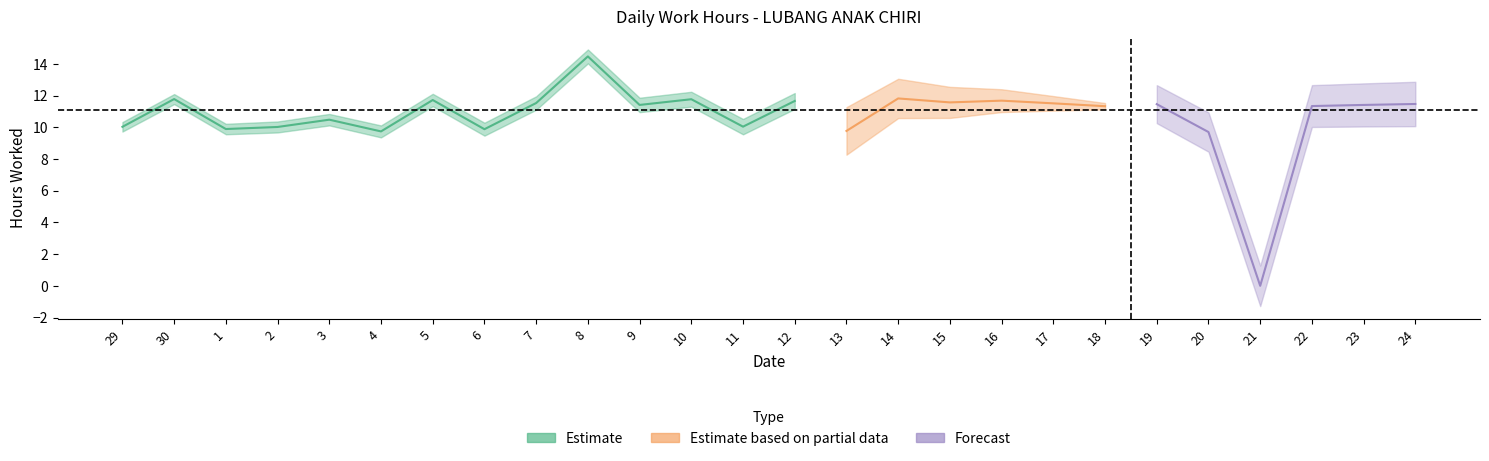

How many data points does each series have?

26